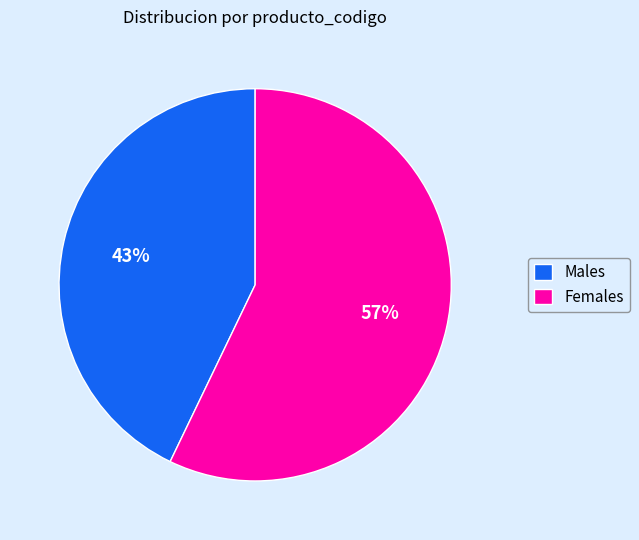

Which has a higher value, Males or Females?

Females